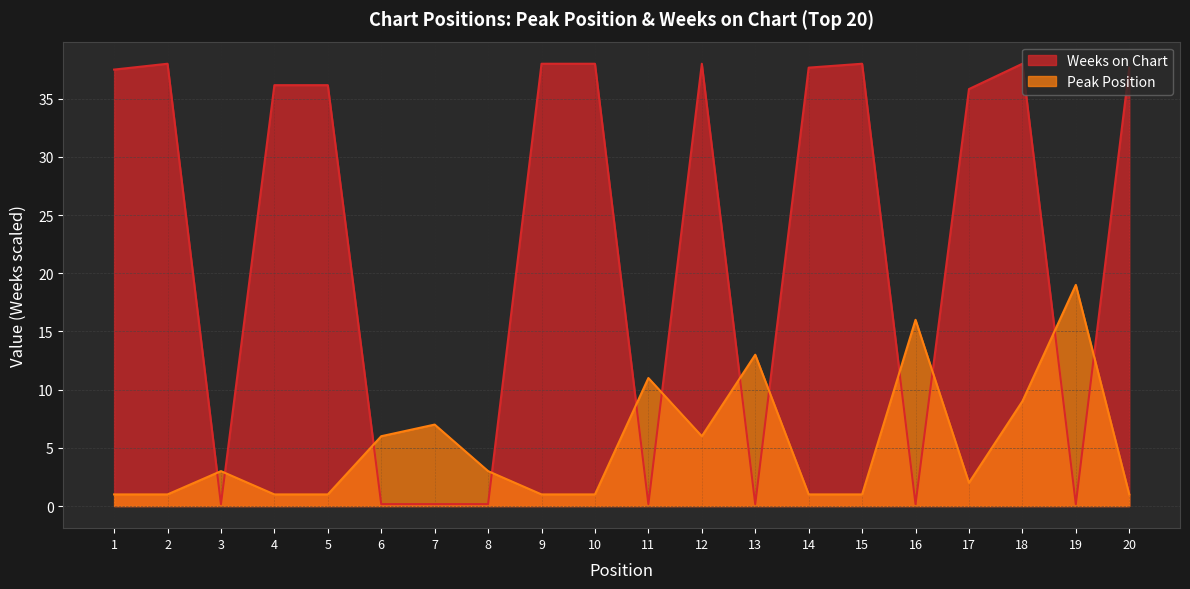

Does the chart display data point markers on the line(s)?

No